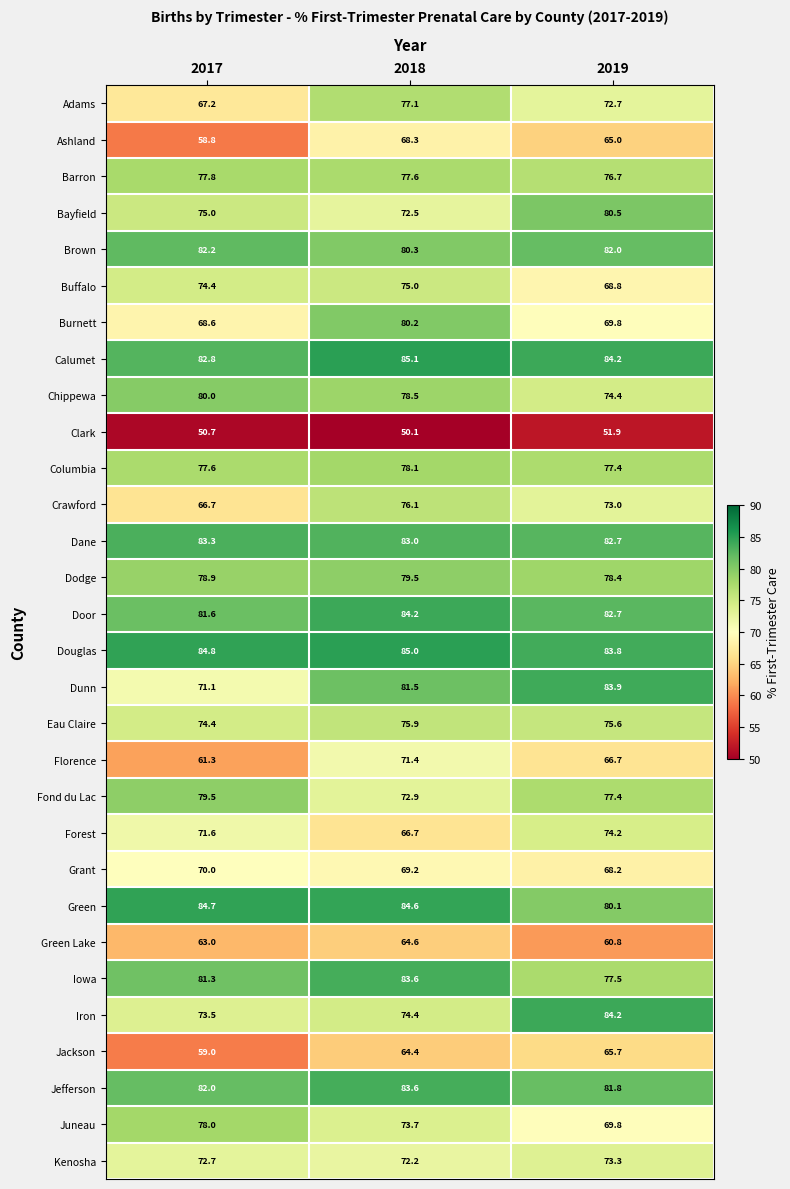

At which category does the chart reach its minimum across all series?

2018